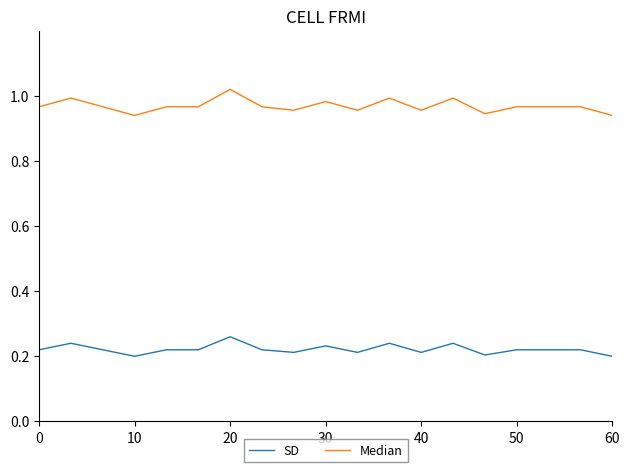

List the series in order of their peak value, lowest first.

SD, Median